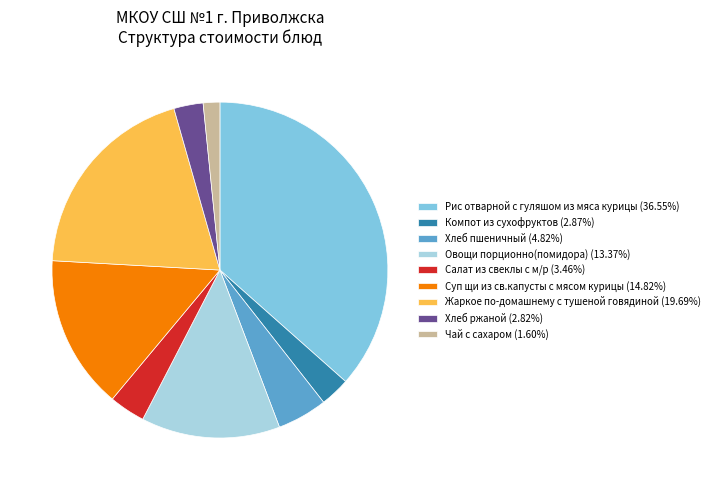

What is the ratio of the value at Компот из сухофруктов to the value at Рис отварной с гуляшом из мяса курицы?

0.1